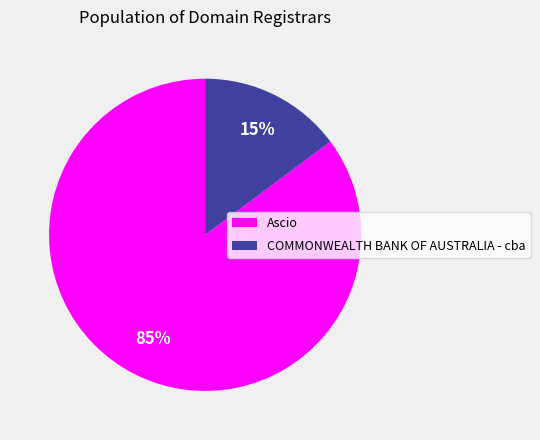

The COMMONWEALTH BANK OF AUSTRALIA - cba slice represents 15% of the pie. True or false?

True